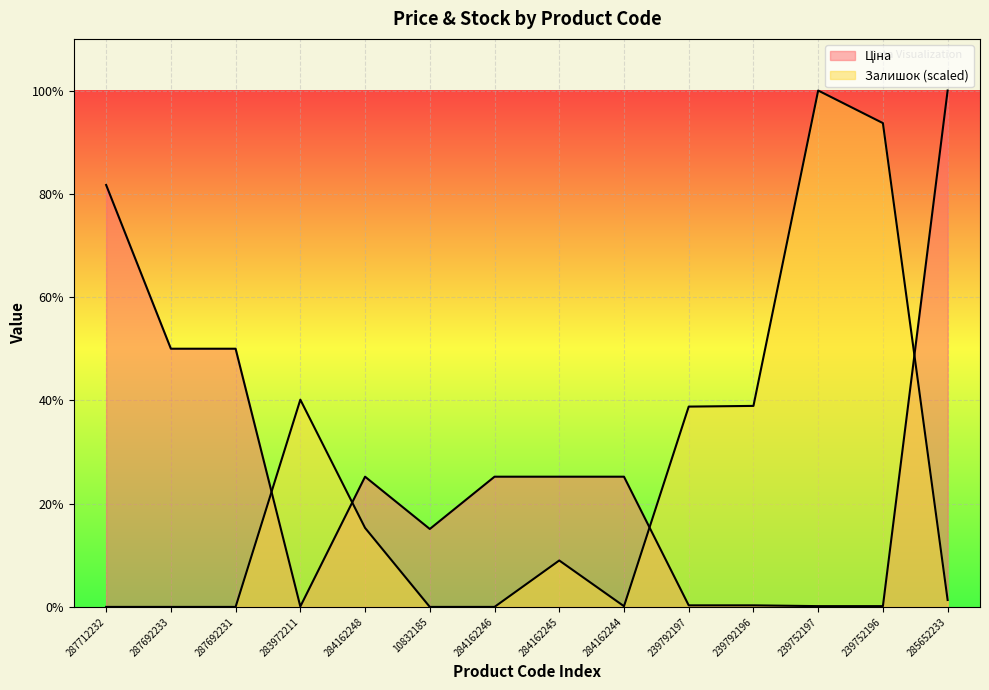

Does the chart display data point markers on the line(s)?

No